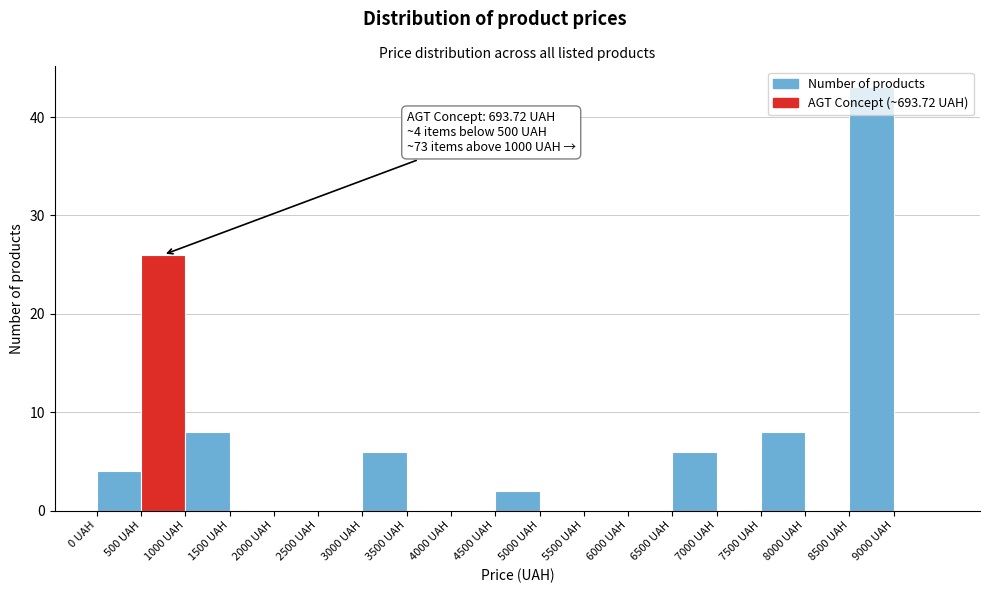

Which range on the x-axis has the tallest bar?

8500 to 9000